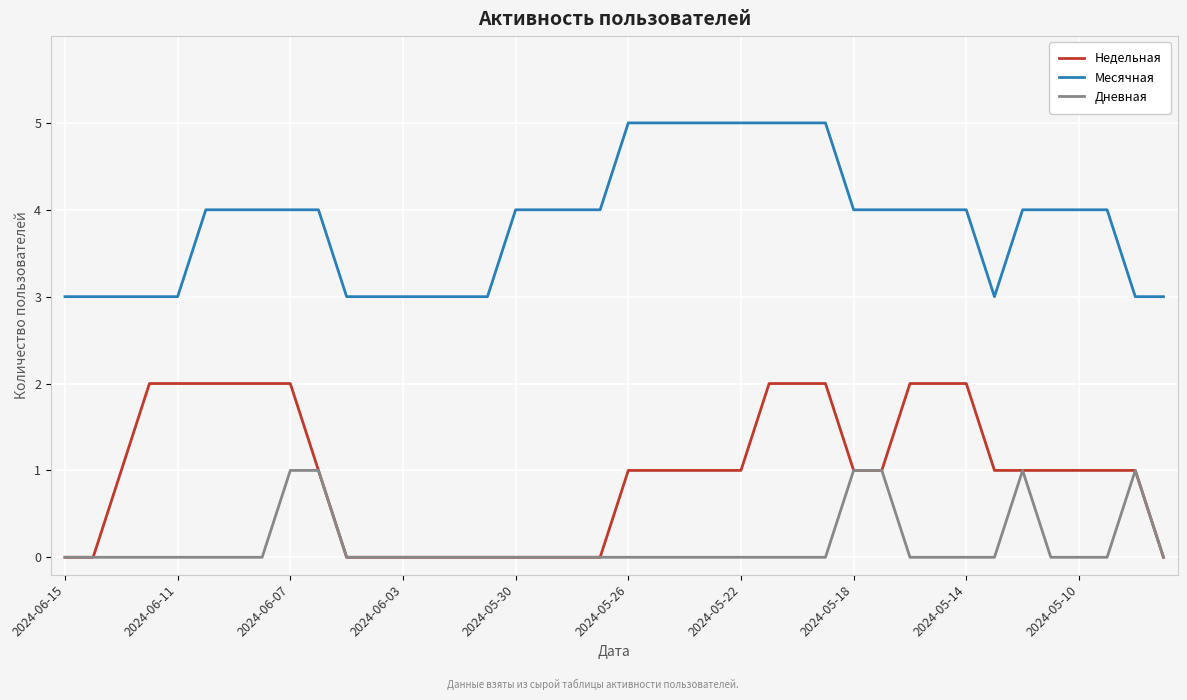

What is the greatest value displayed?

5